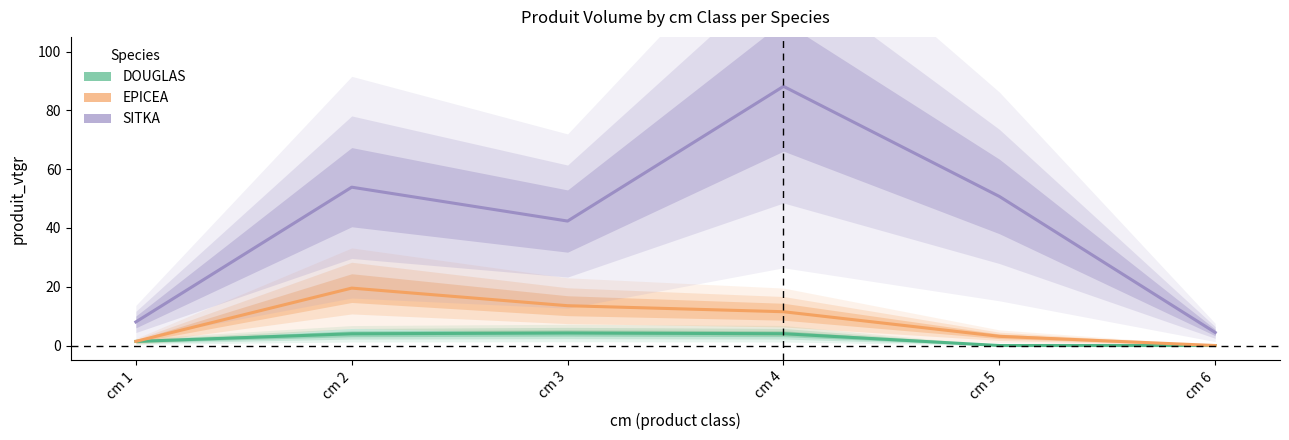

What value does the SITKA series have at cm 2?

53.9